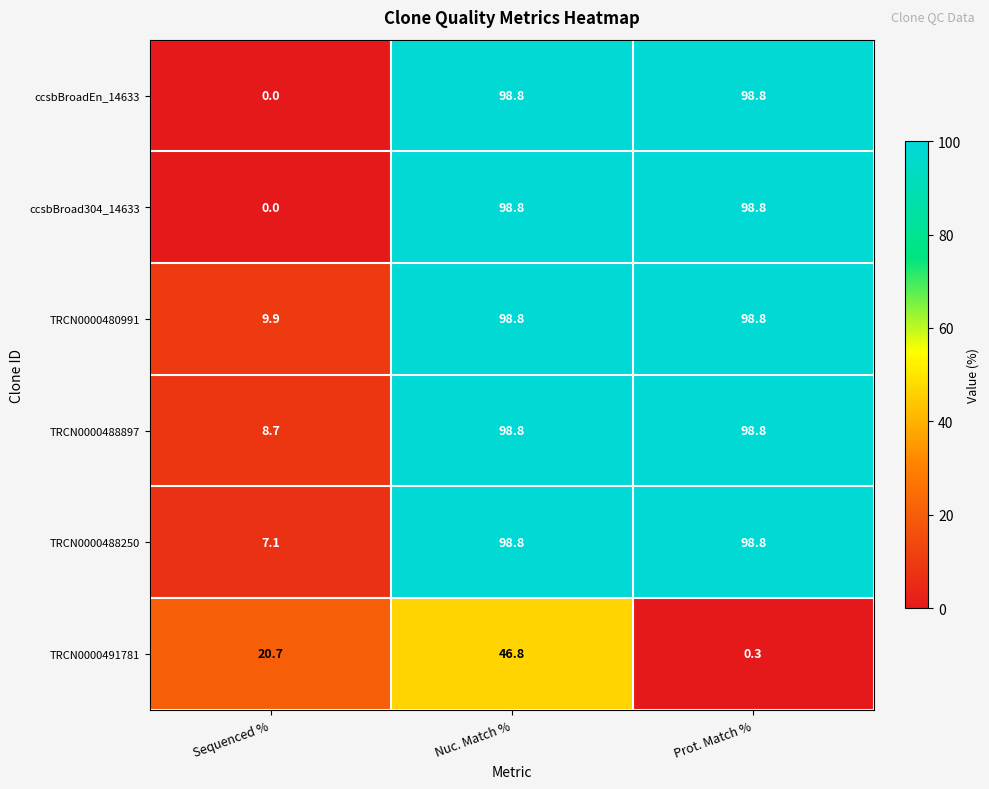

The TRCN0000488250 series shows 98.8 at Prot. Match %. True or false?

True